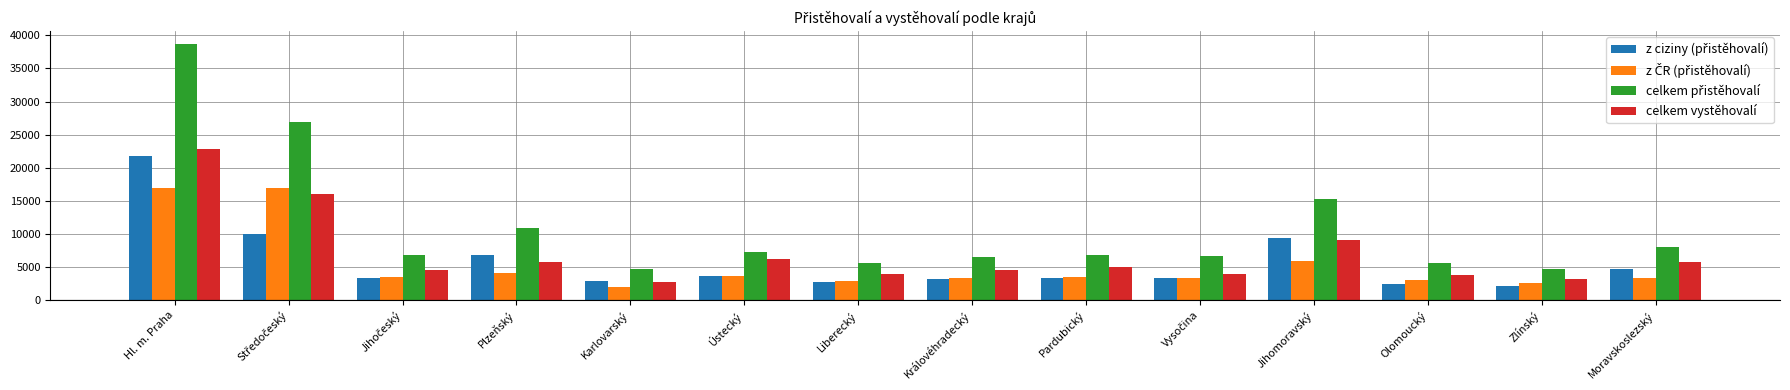

What is the difference between the highest and lowest values at Moravskoslezský?

4681